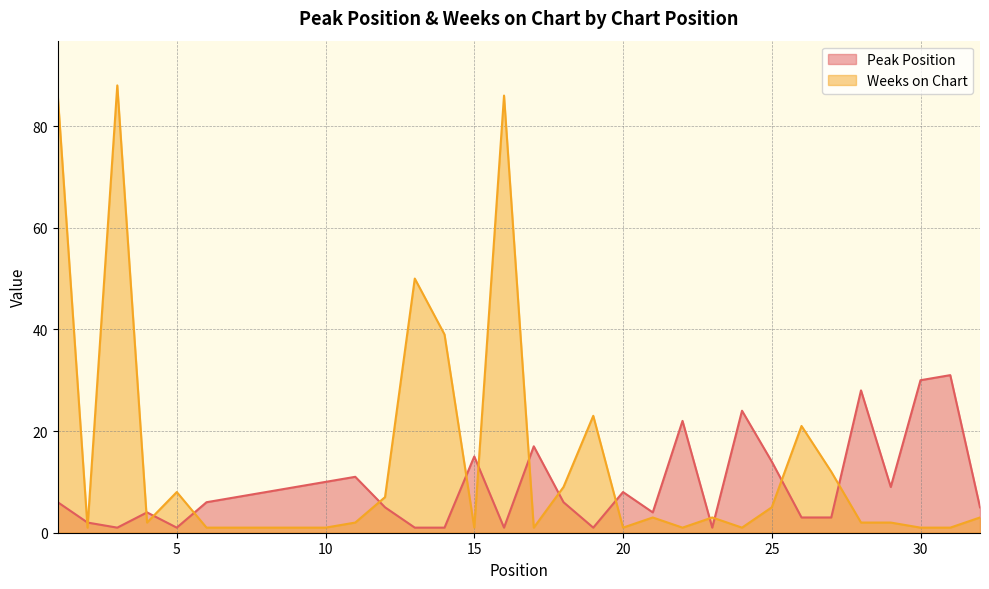

Where is Weeks on Chart nearest to the value 44?

14